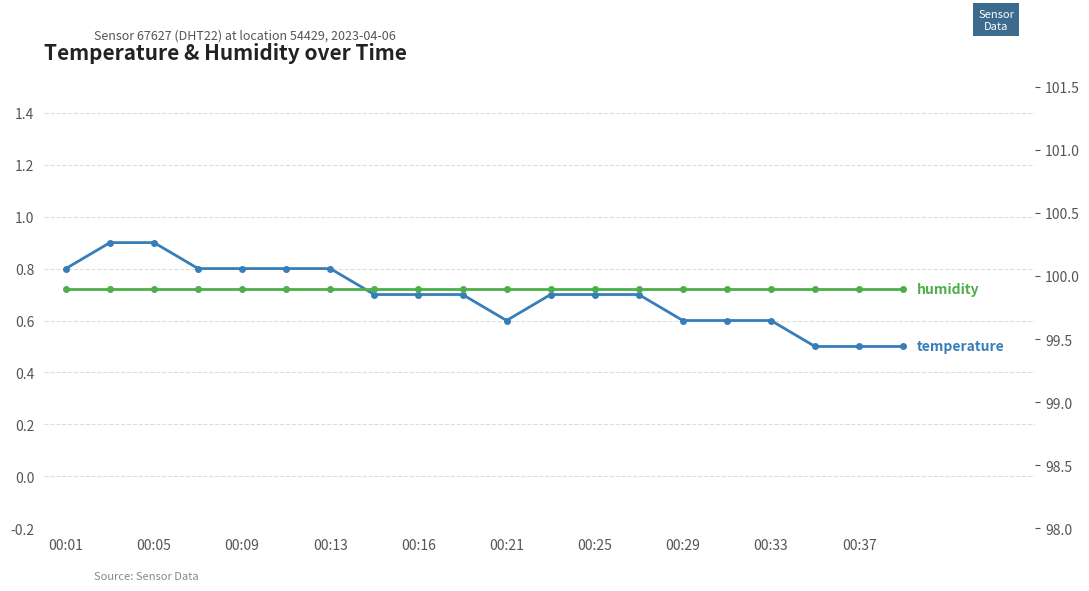

At how many categories does at least one series exceed 97?

20